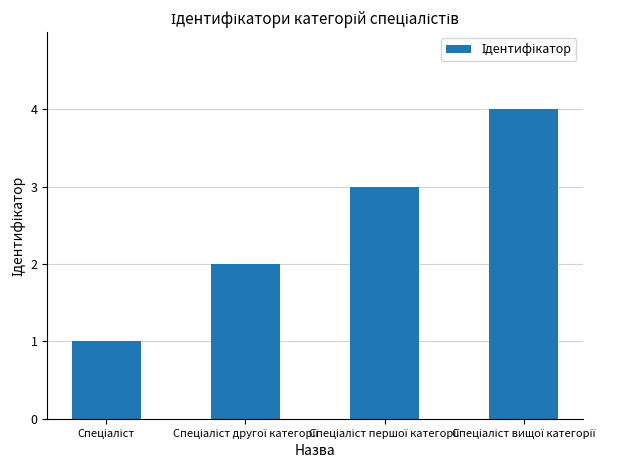

What is the difference between the maximum and minimum values?

3